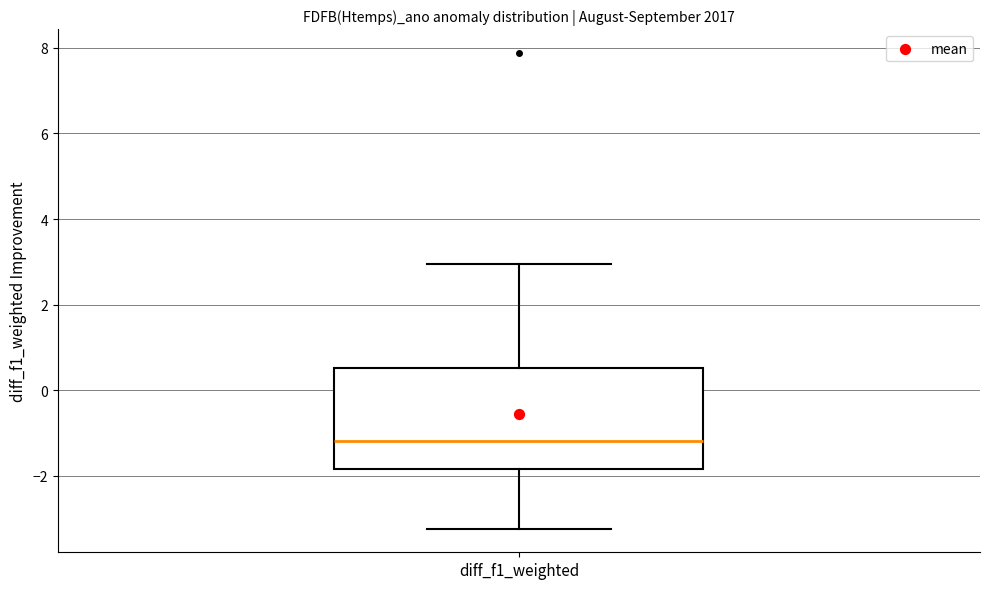

Where is the upper edge of the box for diff_f1_weighted on the y-axis? The values are not printed on the chart, so give them approximately, as read against the axis.

0.6